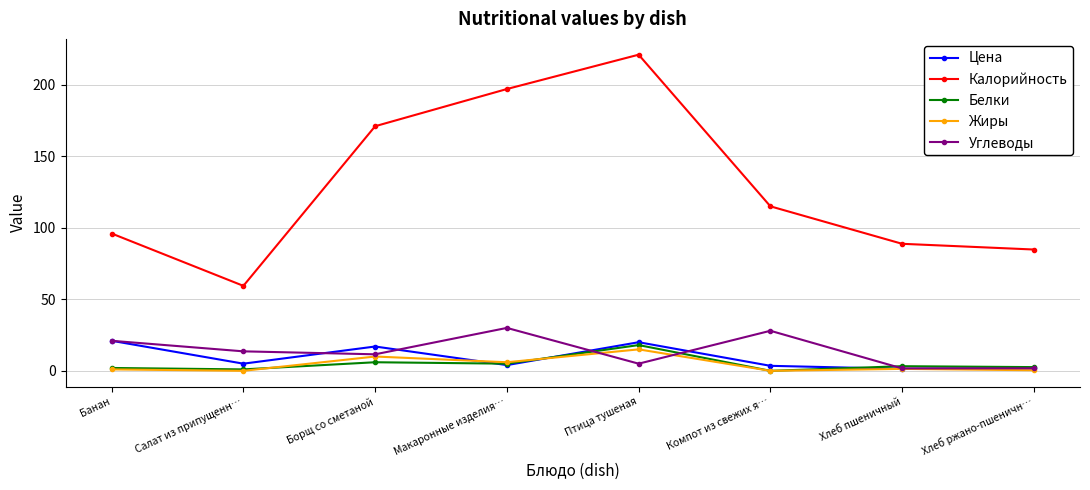

At which category does the chart reach its peak across all series?

Птица тушеная